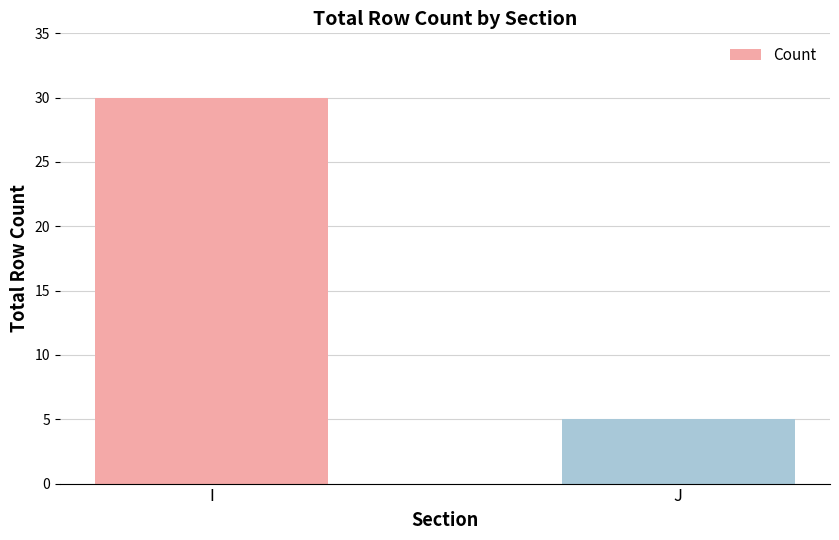

What value does the data have at J, to the nearest 5?

5